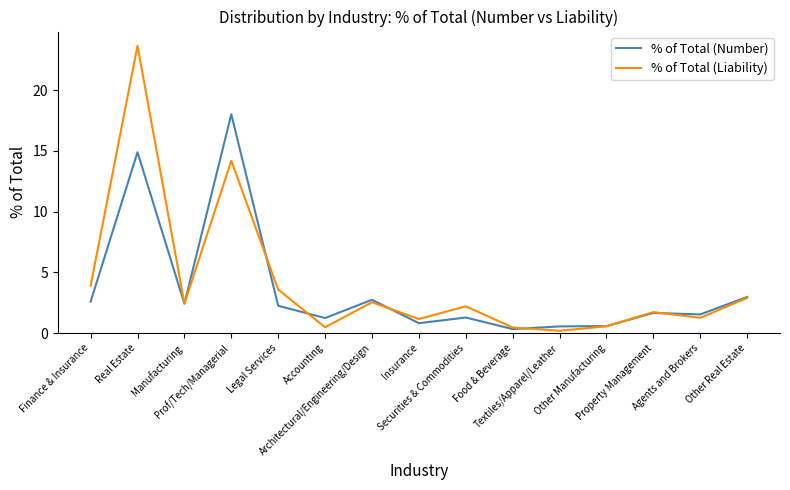

What is the lowest value of the % of Total (Number) series?

0.3